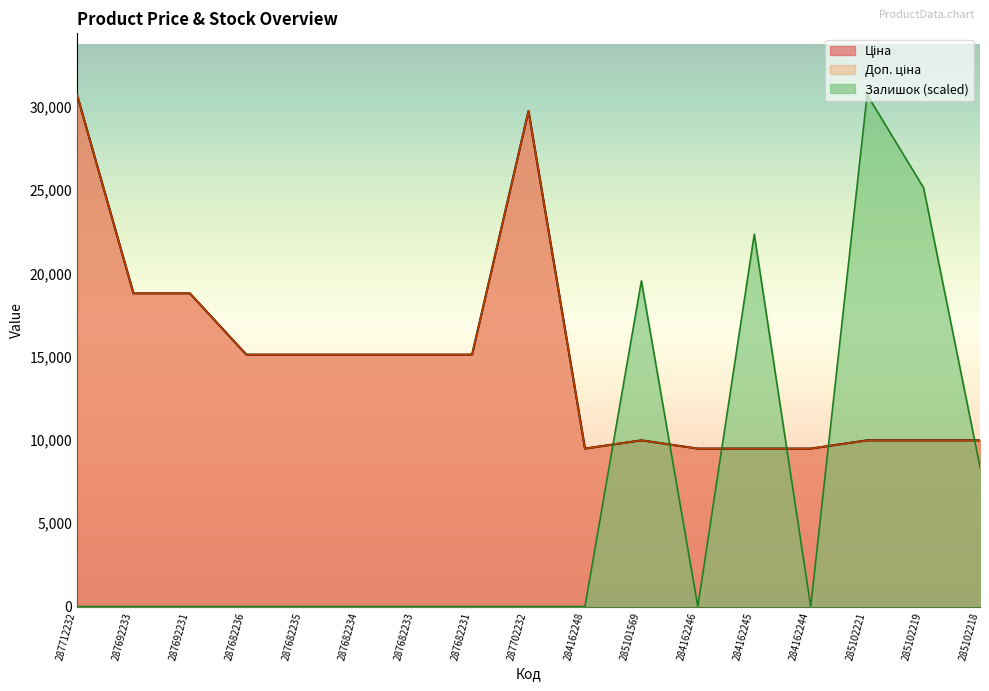

Which label corresponds to the largest value in the chart?

285102221